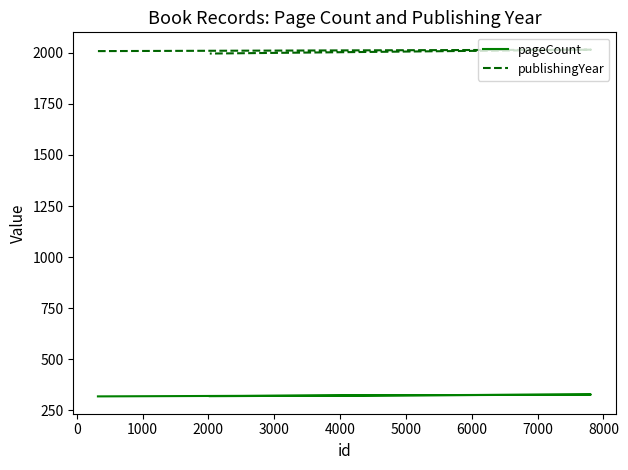

The pageCount series shows 328 at 0. True or false?

True